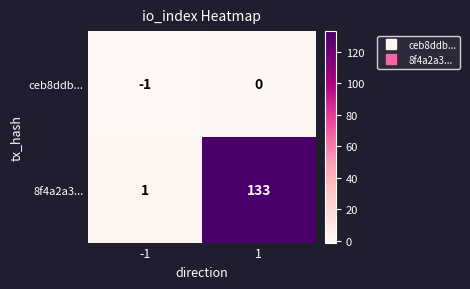

What is the sum of all 8f4a2a3... values?

134